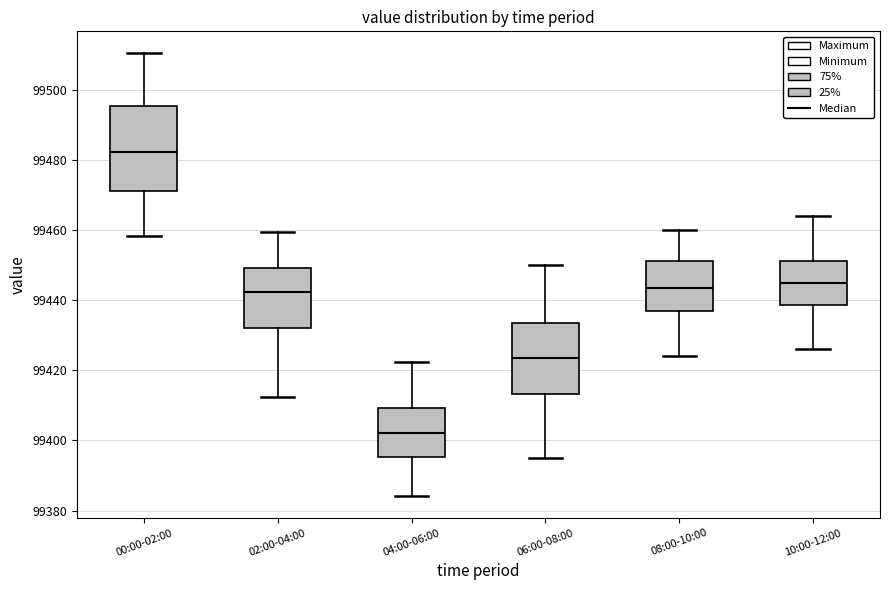

Comparing the boxes themselves (not the whiskers), which one is the tallest?

00:00-02:00